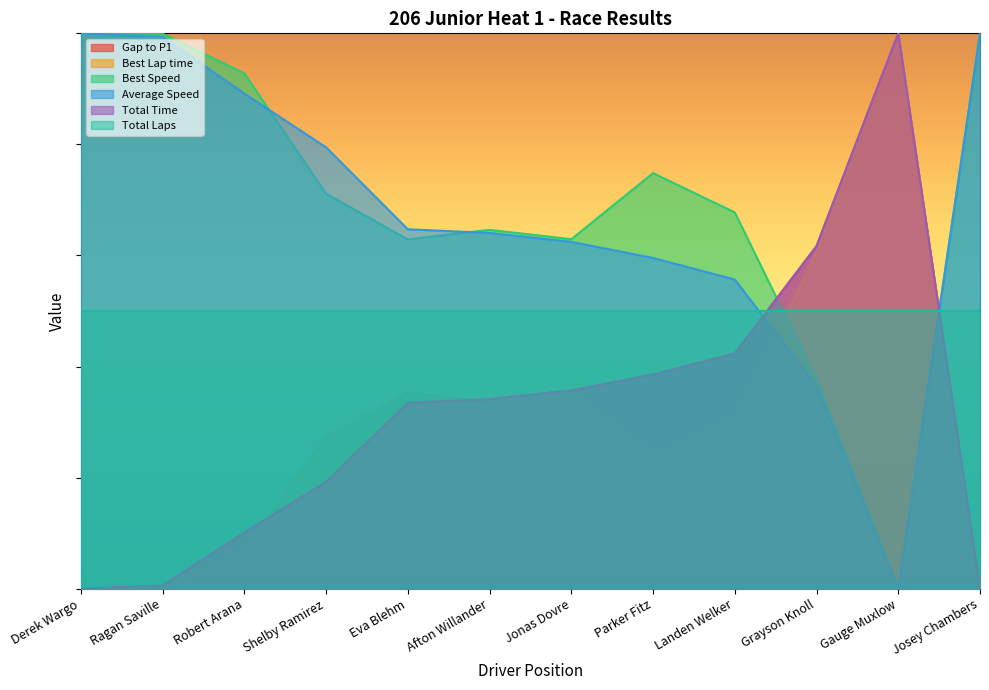

What is the sum of all Average Speed values?

8.1